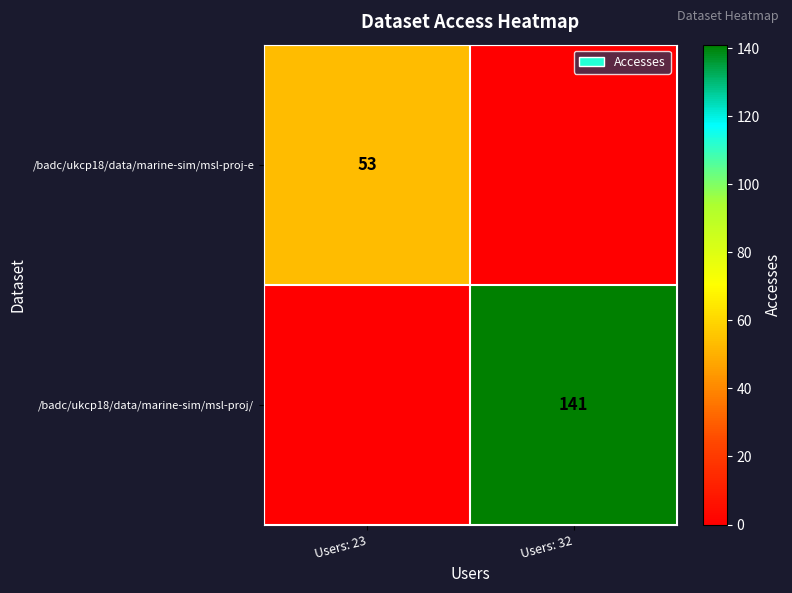

True or false: /badc/ukcp18/data/marine-sim/msl-proj-e has a value of 78 at Users: 23.

False